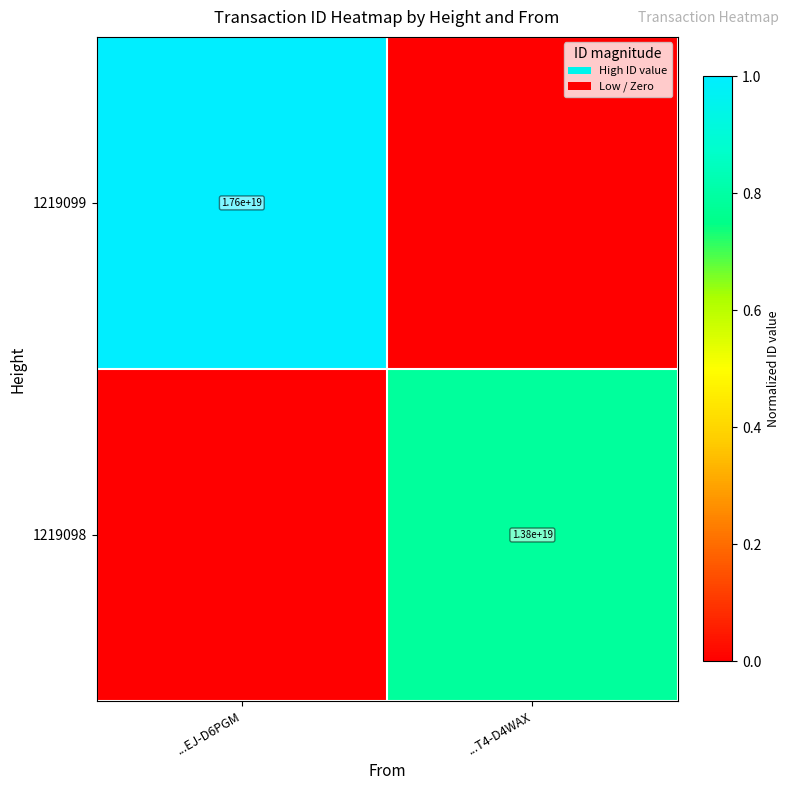

True or false: 1219099 has a value of 6665395487764084736 at ...EJ-D6PGM.

False